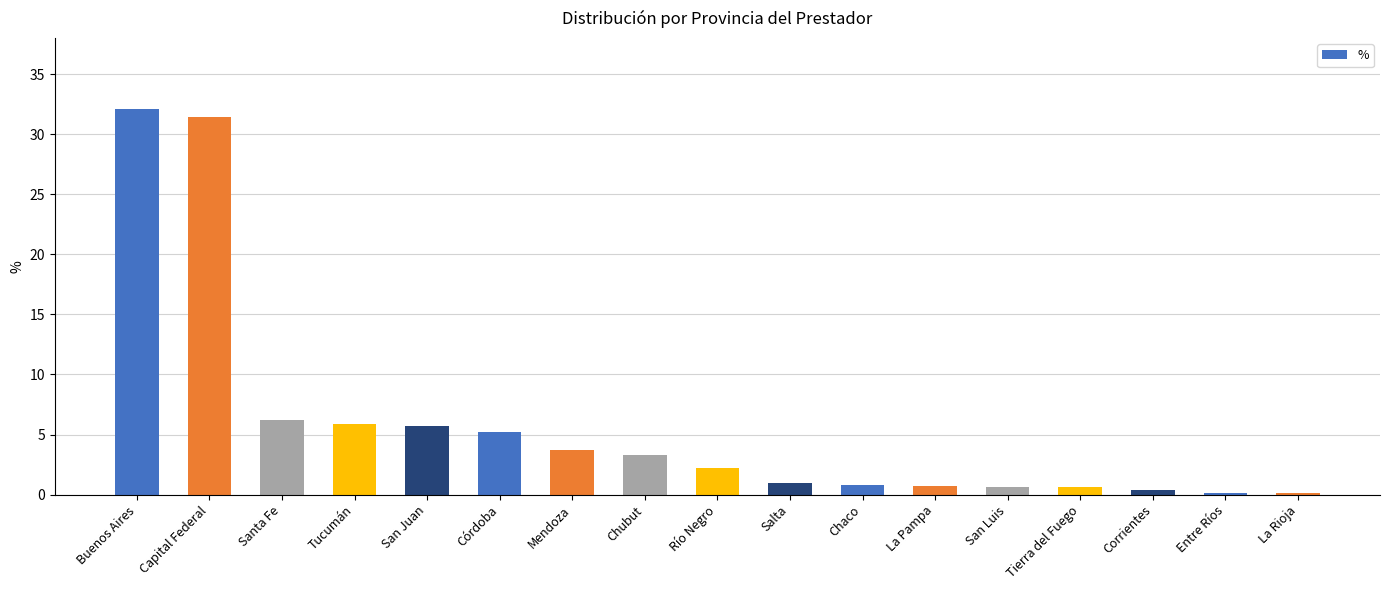

What is the change in value from Córdoba to Salta?

-4.2